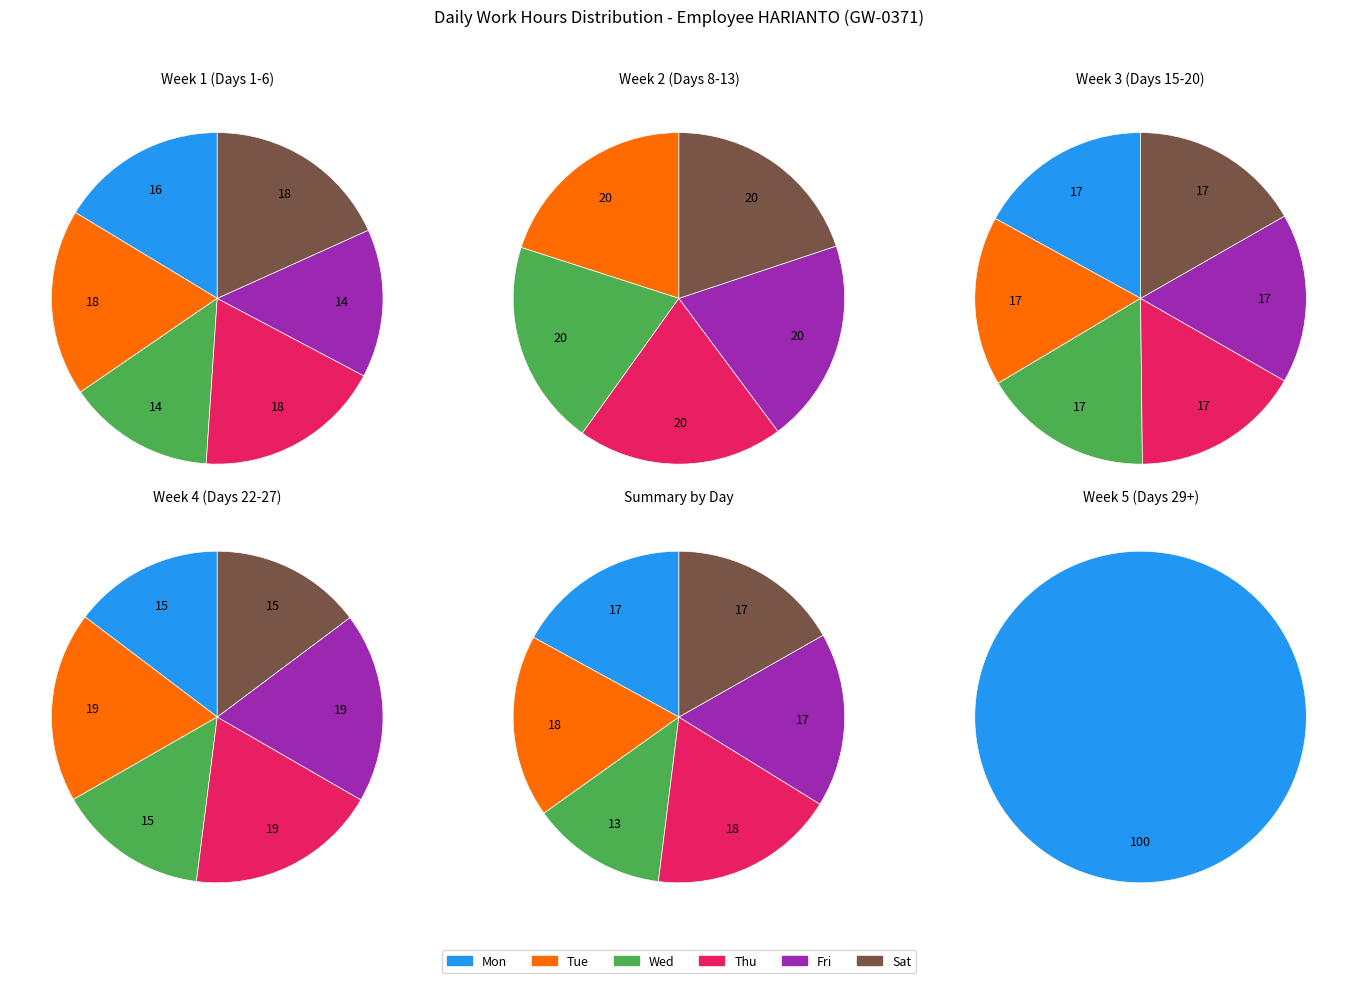

What portion of the pie excludes 1?

76.6%